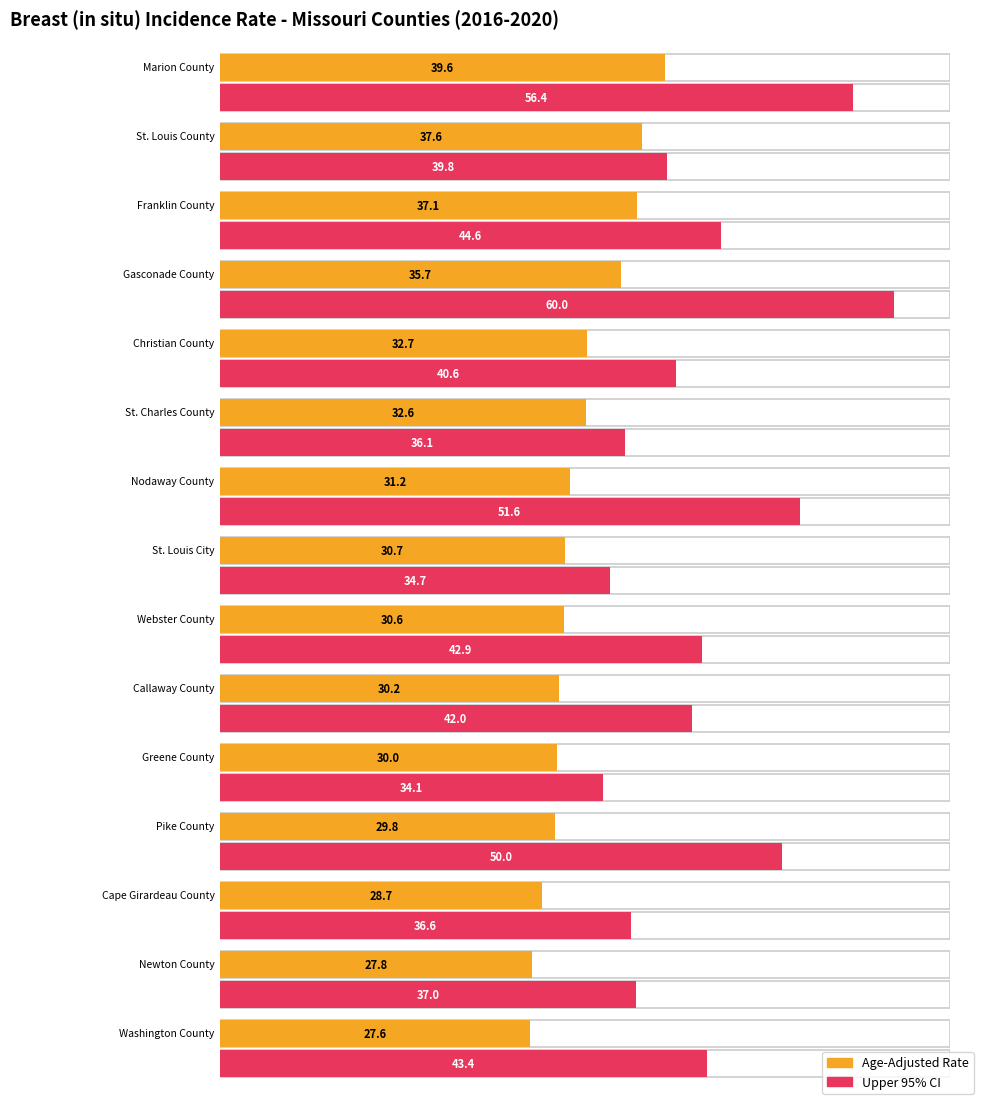

Rank the series by their maximum value, from lowest to highest.

Age-Adjusted Incidence Rate, Upper 95% CI